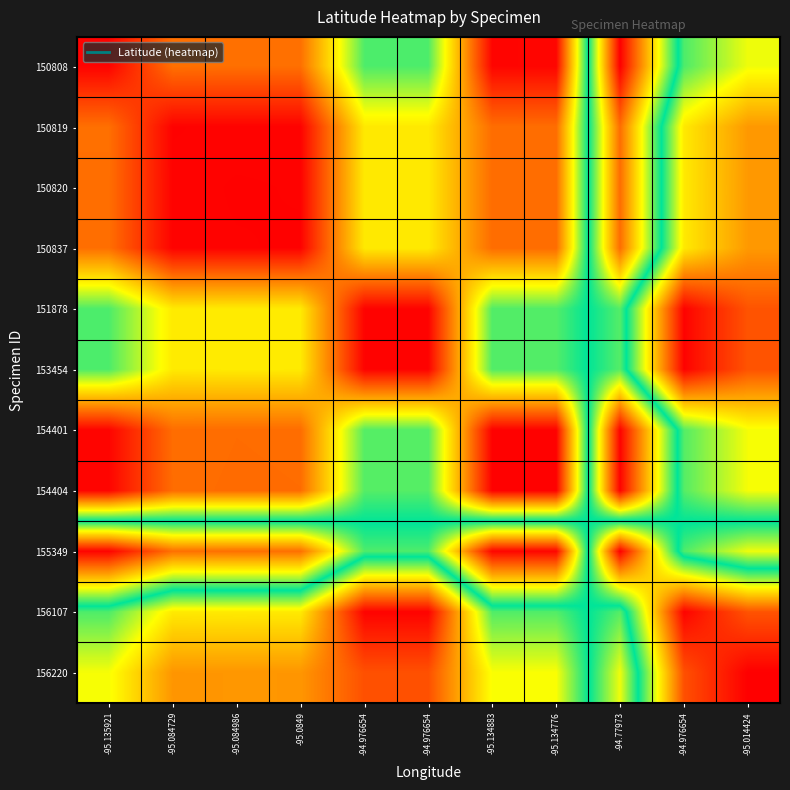

What is the spread (max minus min) of values at -94.976654?

19.5